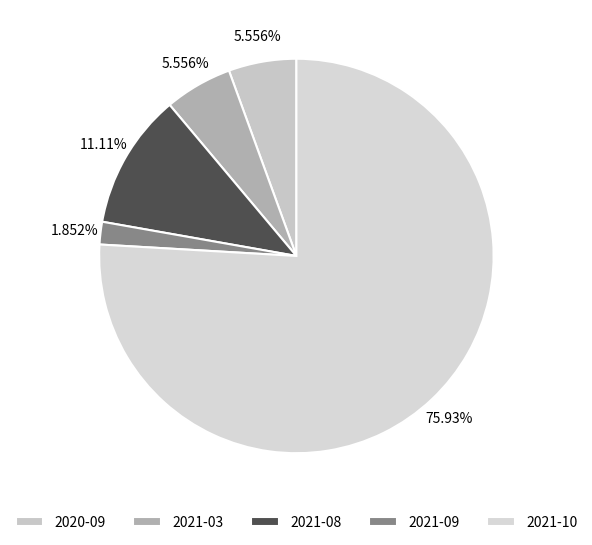

Which slice is the smallest?

2021-09